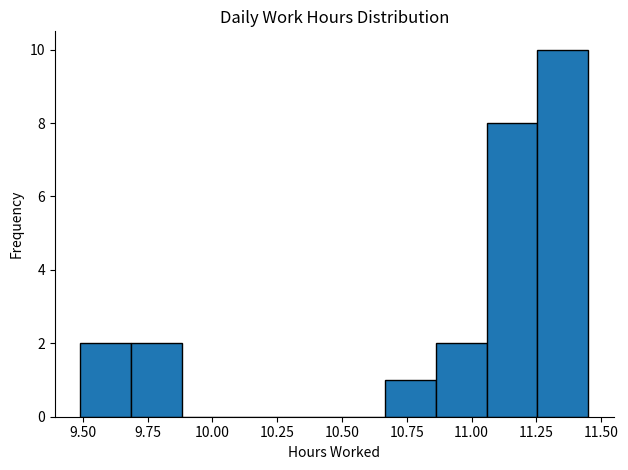

Around what value on the x-axis is the tallest bar? Give the approximate position of its centre, as read against the axis.

11.35